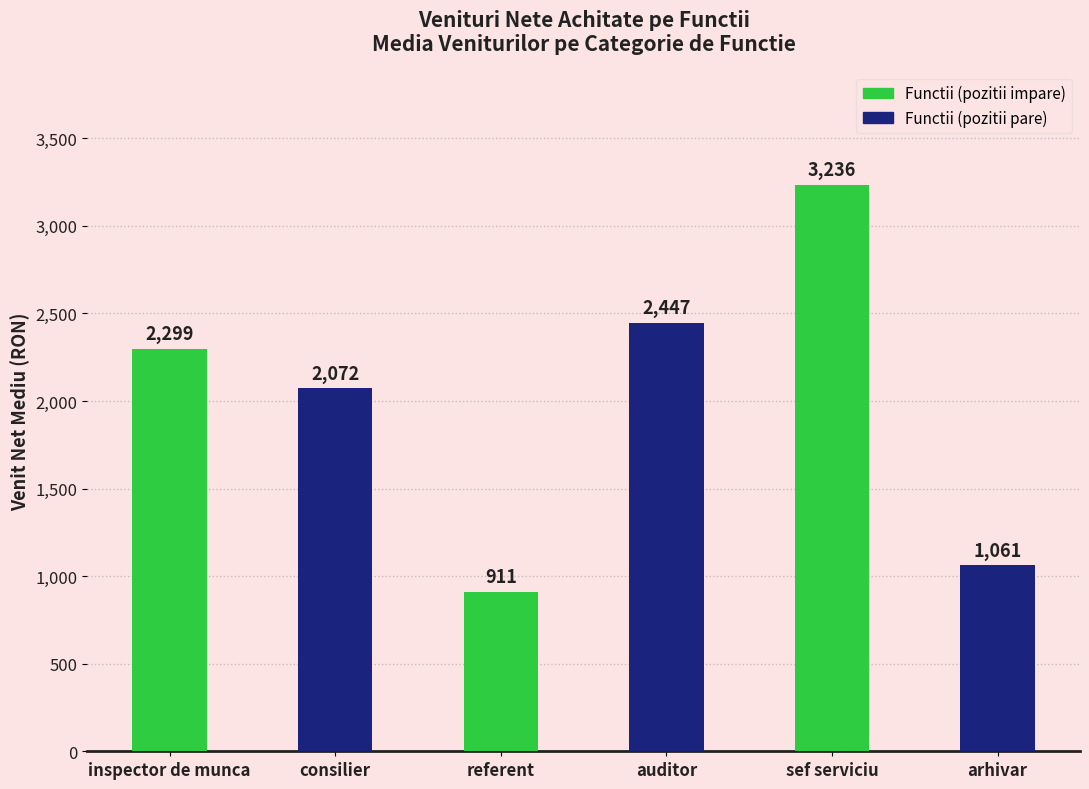

Does the chart contain stacked bars?

No